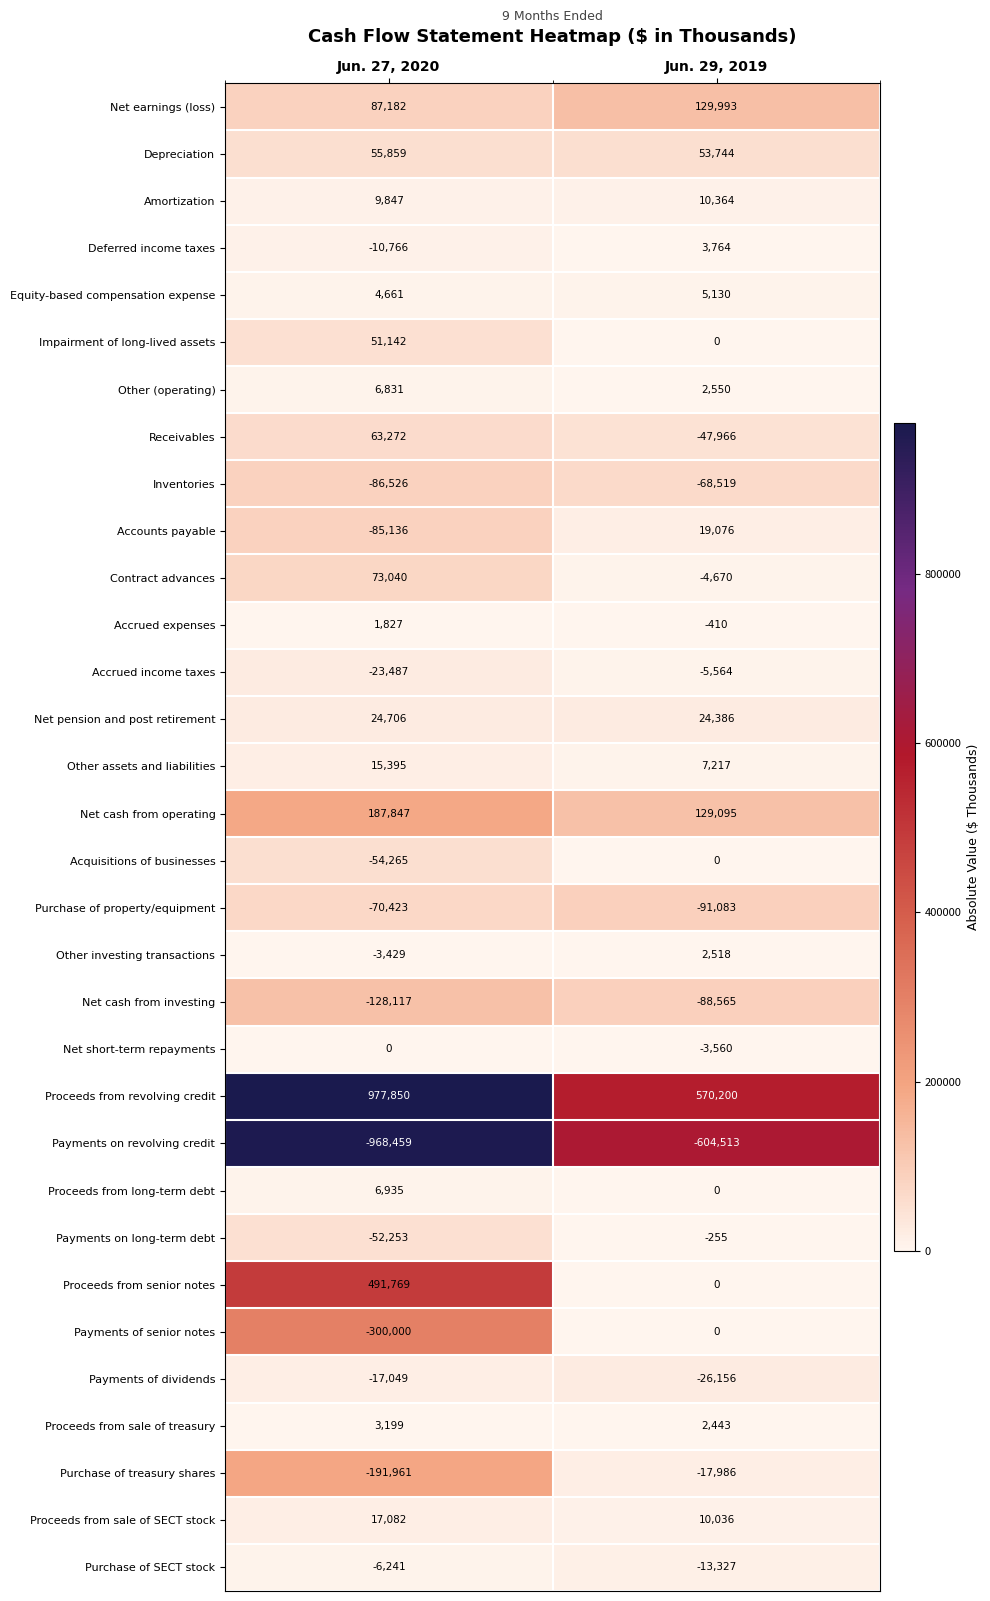

The value of Purchase of SECT stock at Jun. 27, 2020 is -2593. True or false?

False